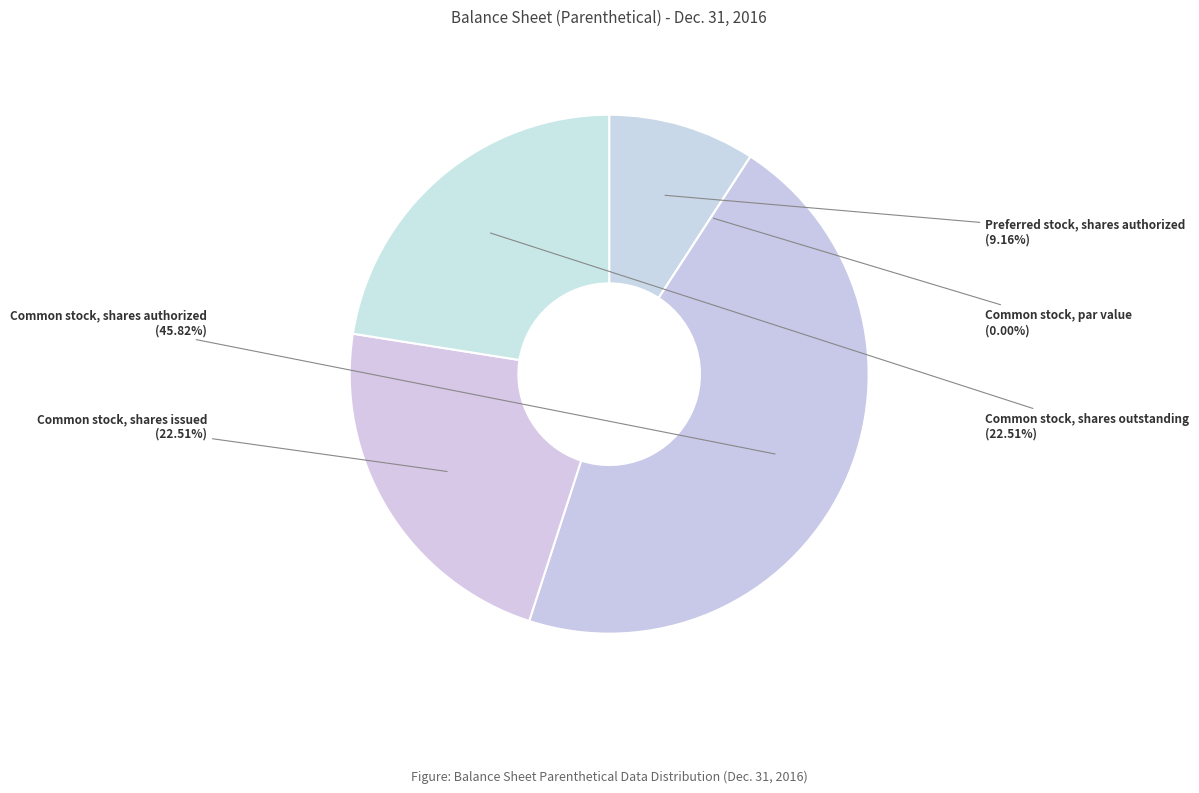

To the nearest percent, what portion does Common stock, shares outstanding represent?

23%